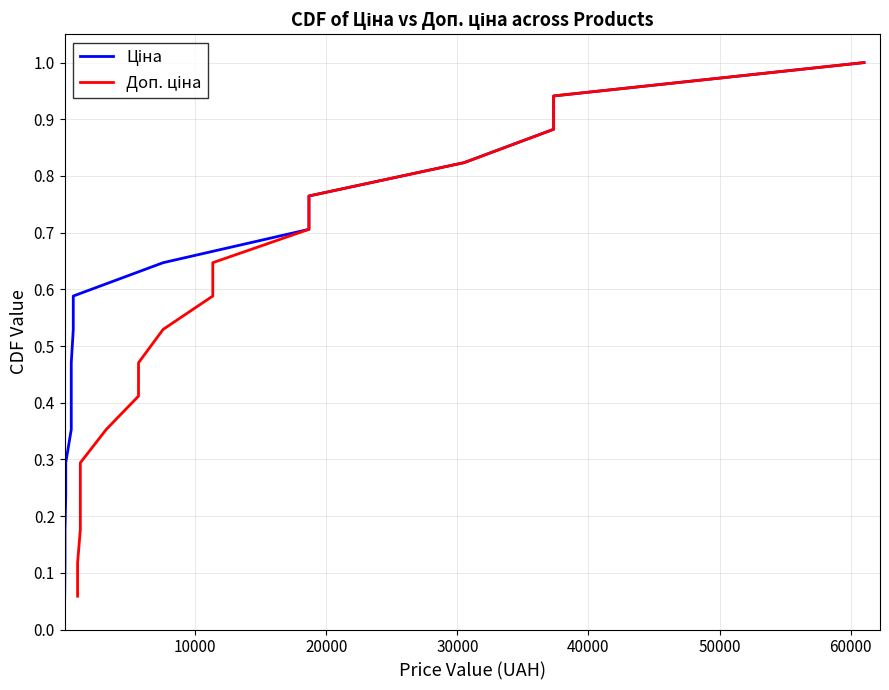

Between 20000 and 40000, which series saw the biggest shift?

Ціна